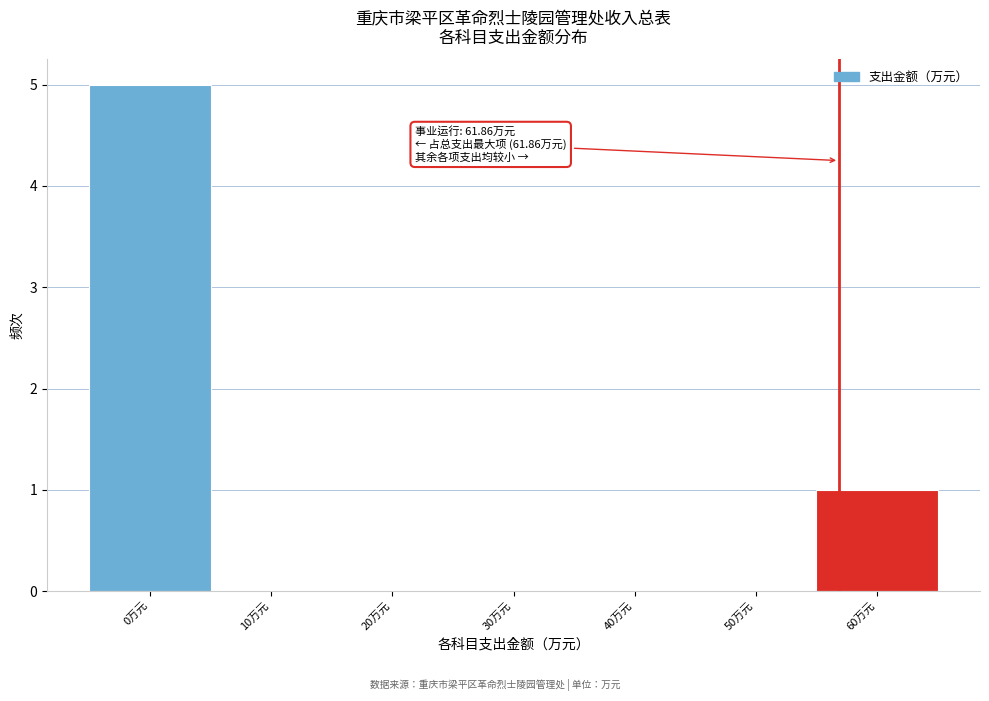

Reading right to left, list all the values displayed in this chart.

60万元=1	50万元=0	40万元=0	30万元=0	20万元=0	10万元=0	0万元=5